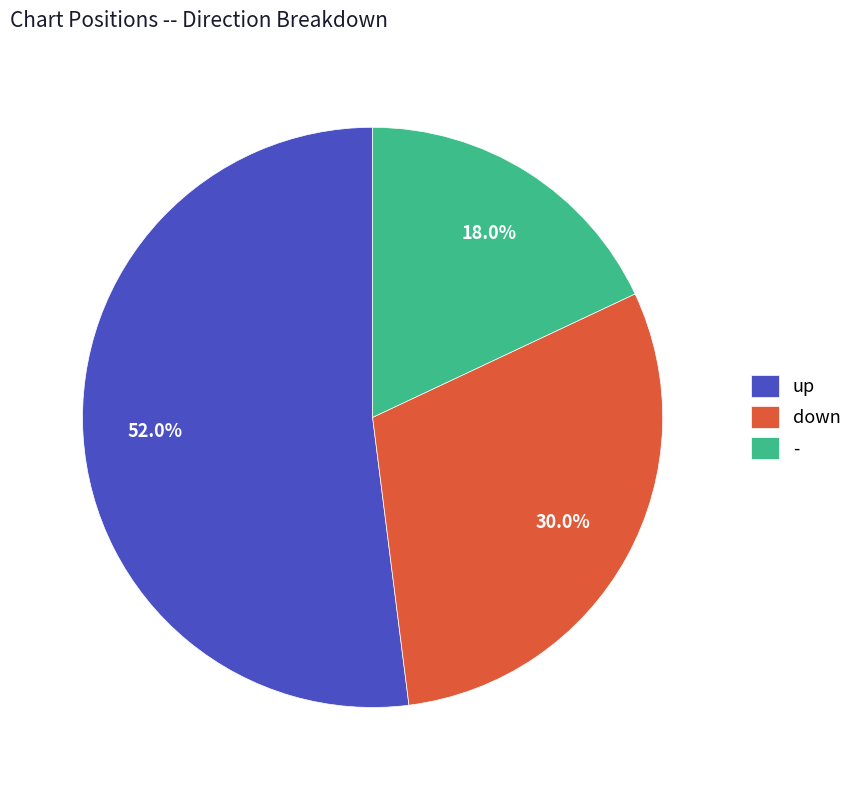

True or false: up accounts for 38% of the total.

False